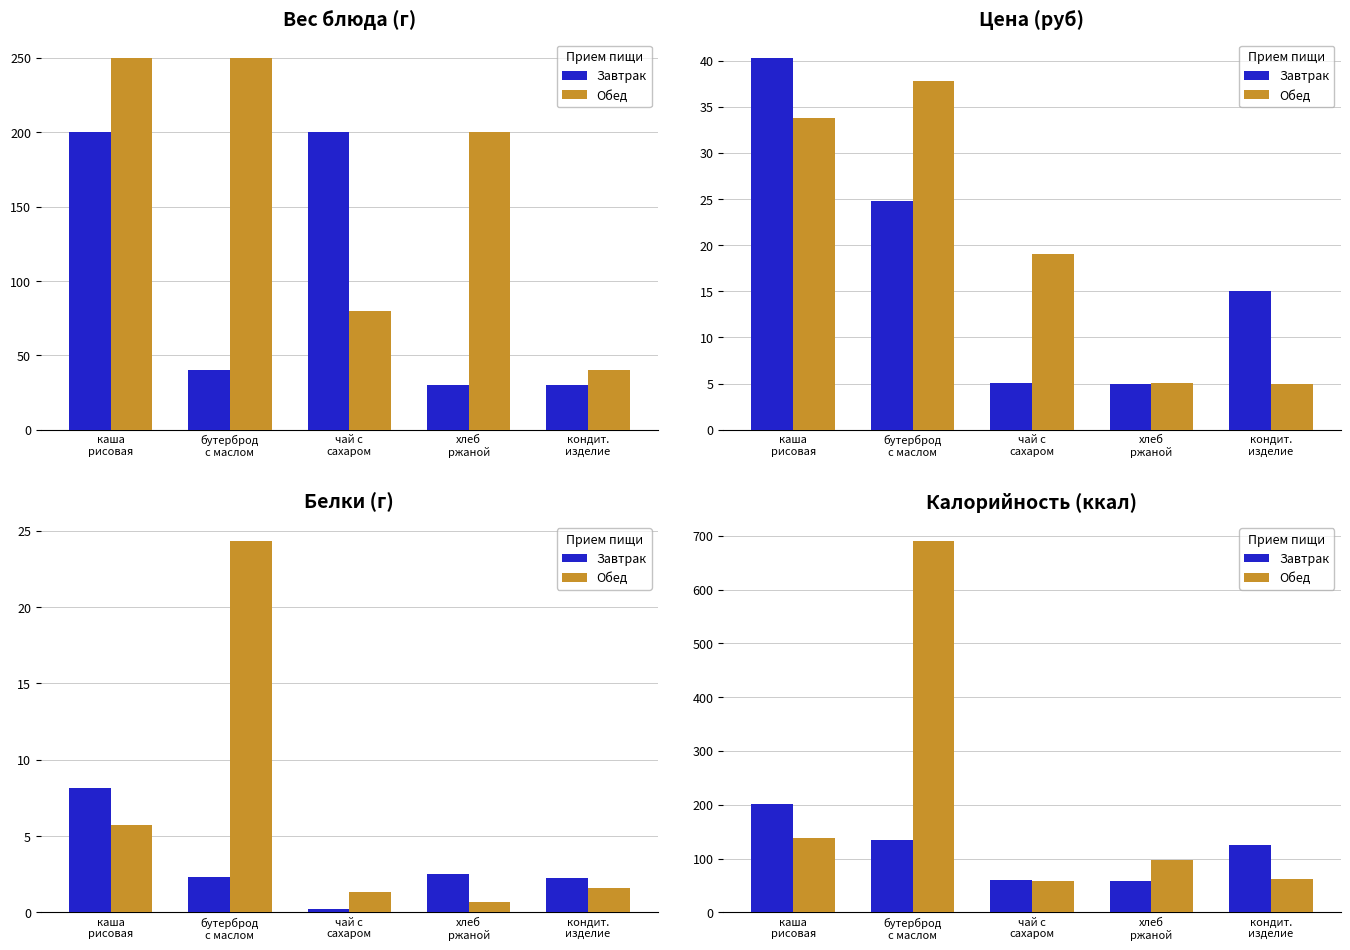

What is the label of the 5th bar from the right?

каша
рисовая